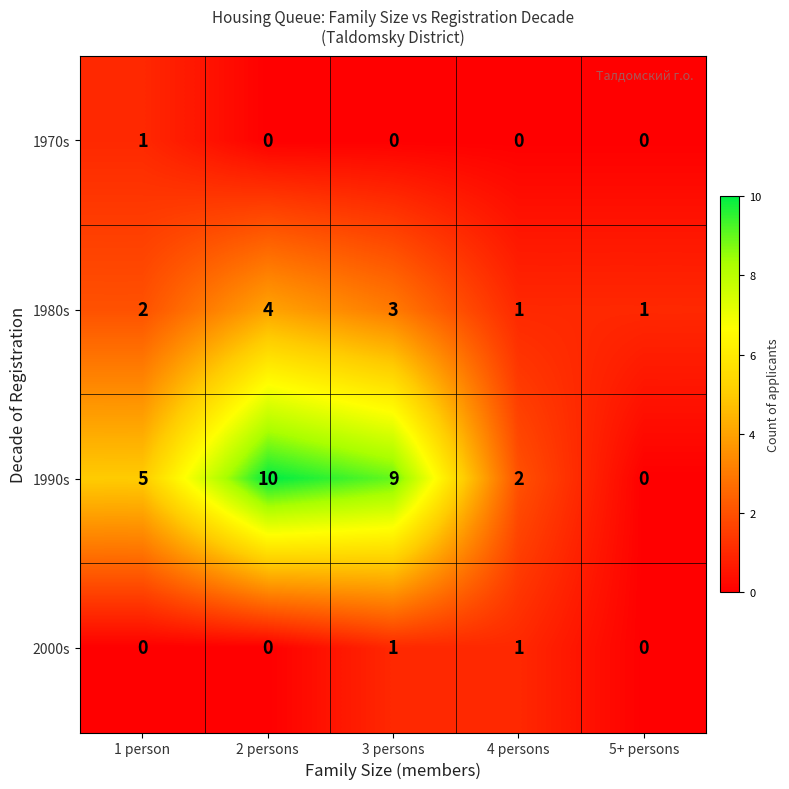

What is the total value across all series at 1 person?

8